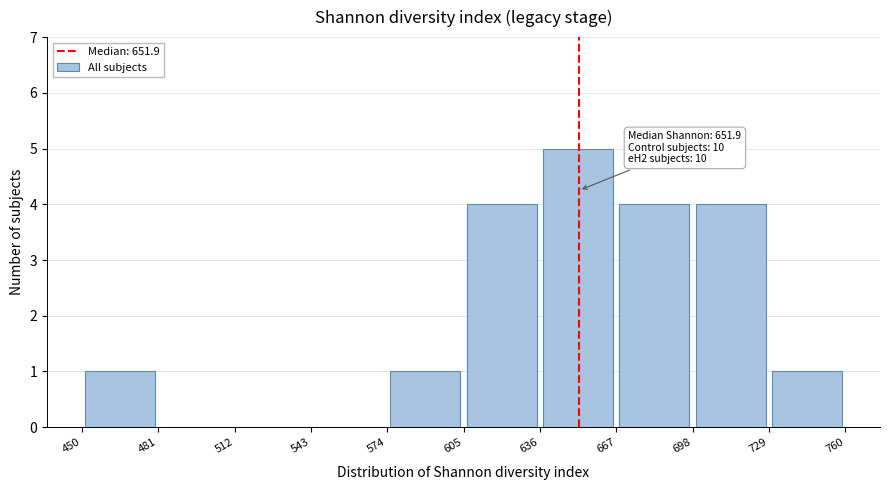

Which range on the x-axis has the tallest bar?

636 to 667